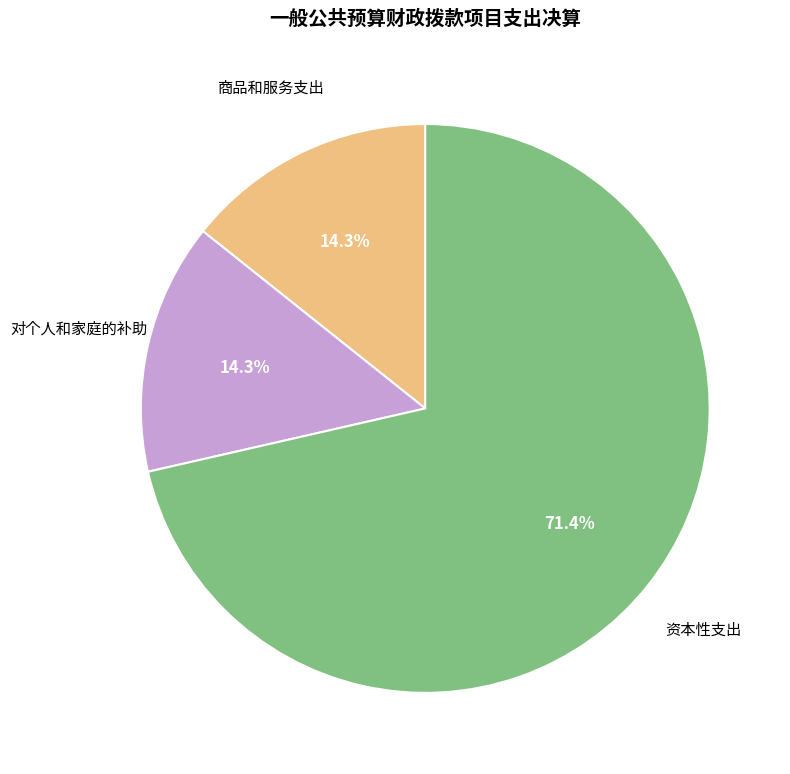

Does any single category account for the majority?

Yes